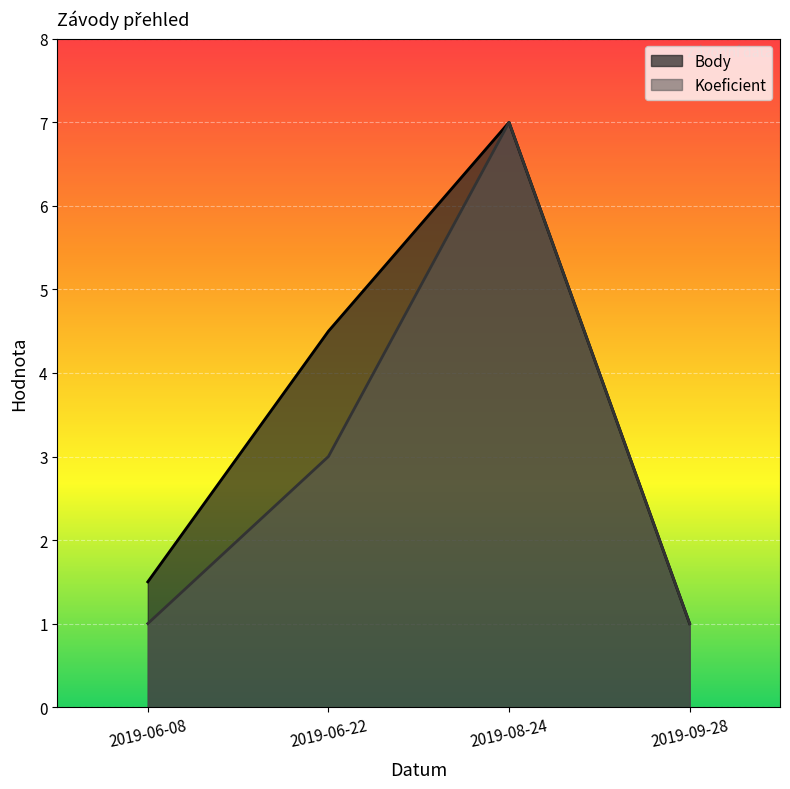

Reading right to left, extract all data points from this chart.

Body: 1.0	7.0	4.5	1.5
Koeficient: 1.0	7.0	3.0	1.0